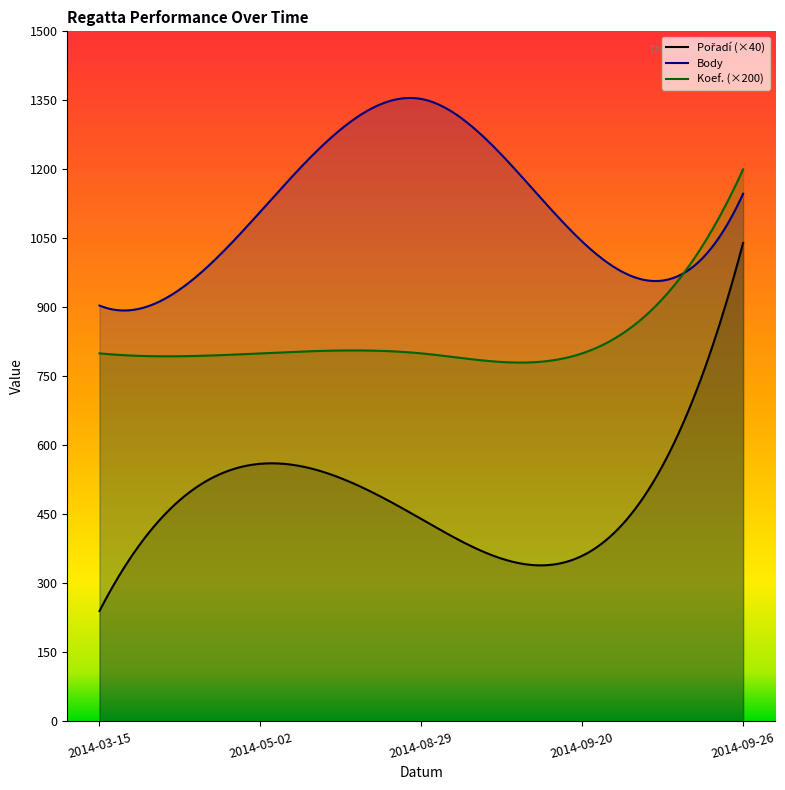

What is the sum of the Pořadí values at 2014-05-02 and 2014-08-29?

25